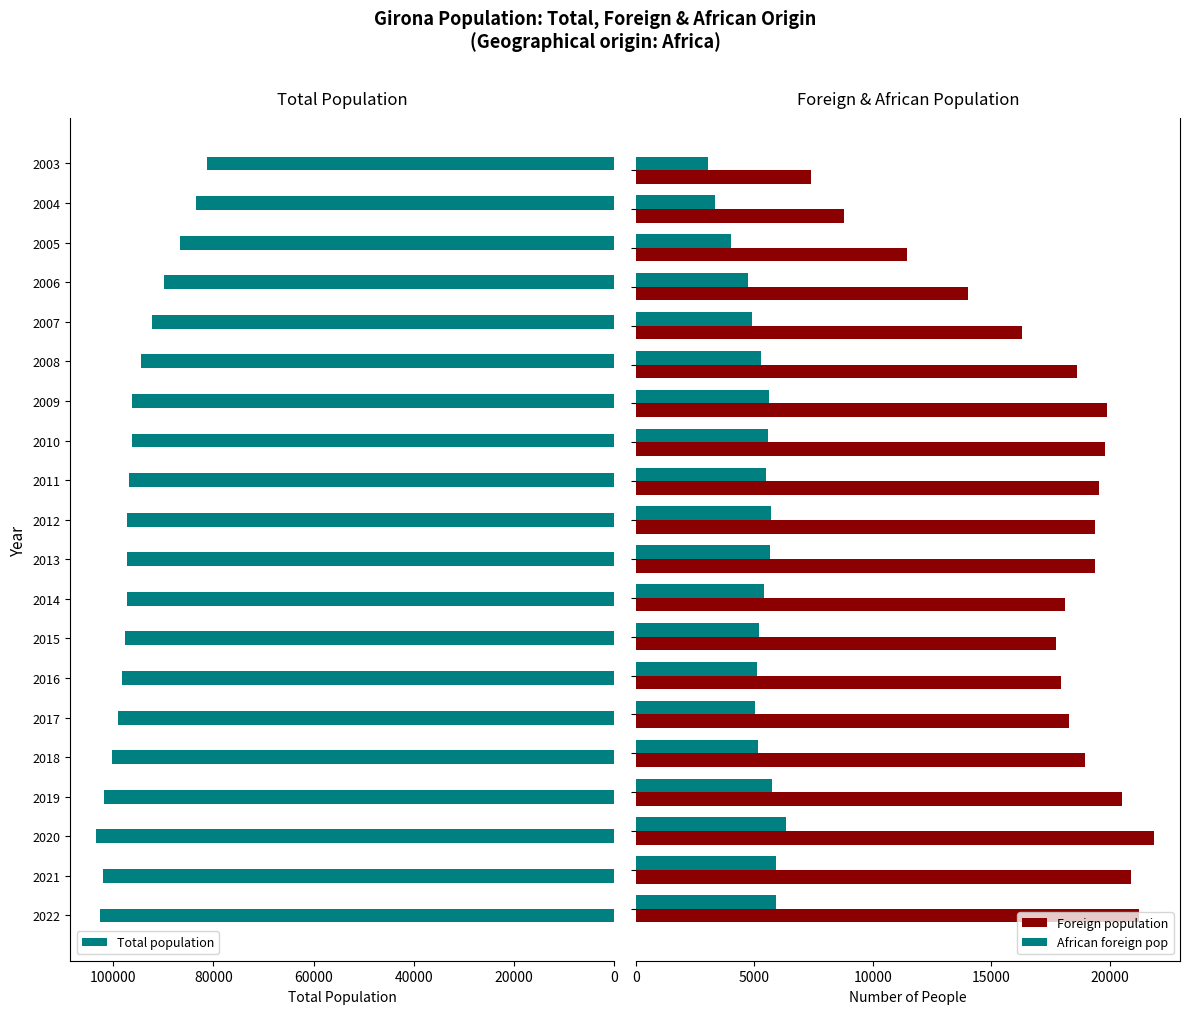

How many groups of bars are there?

20